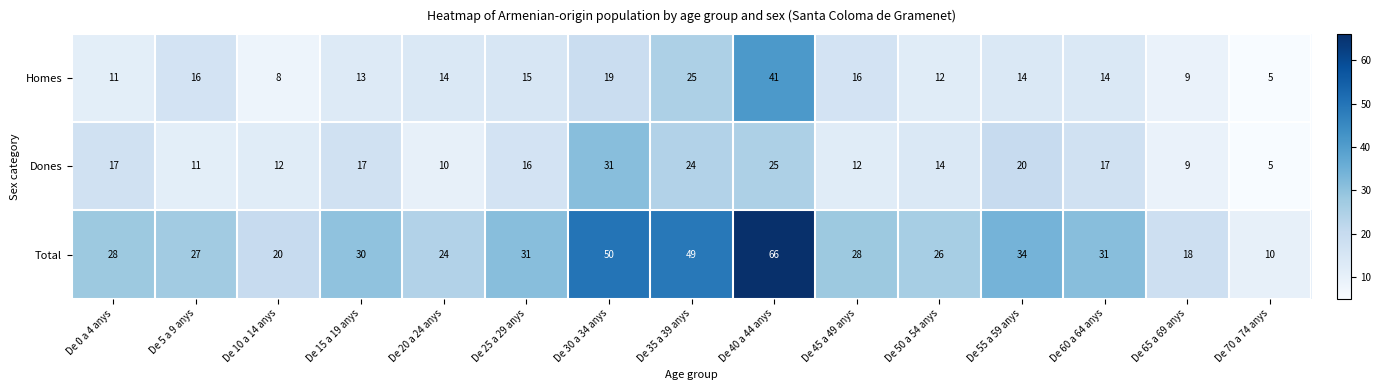

Read the Total value at De 65 a 69 anys, to the nearest 10.

20